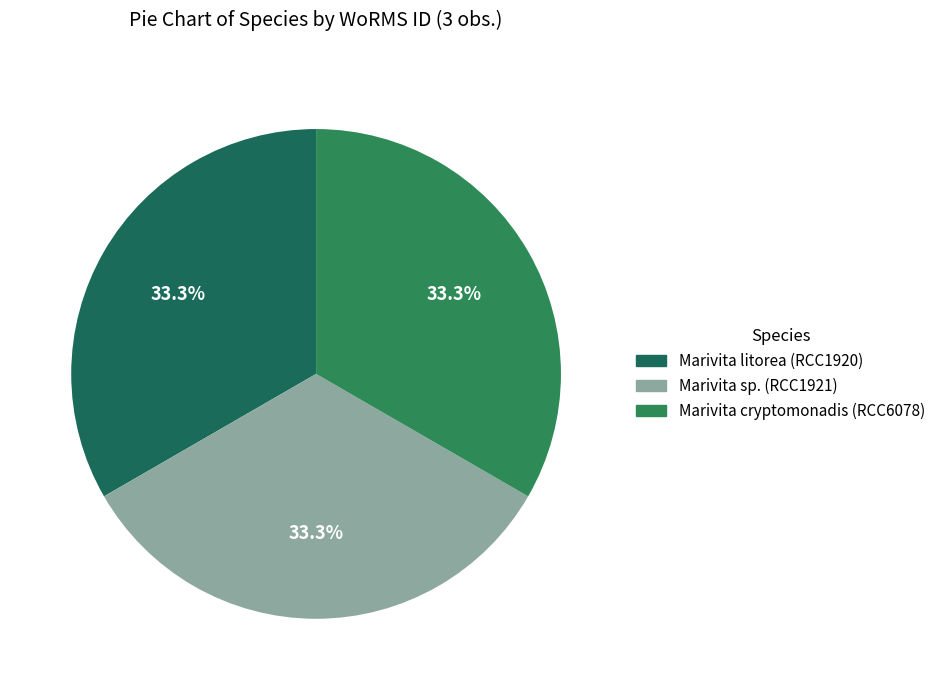

The Marivita cryptomonadis (RCC6078) slice represents 44% of the pie. True or false?

False